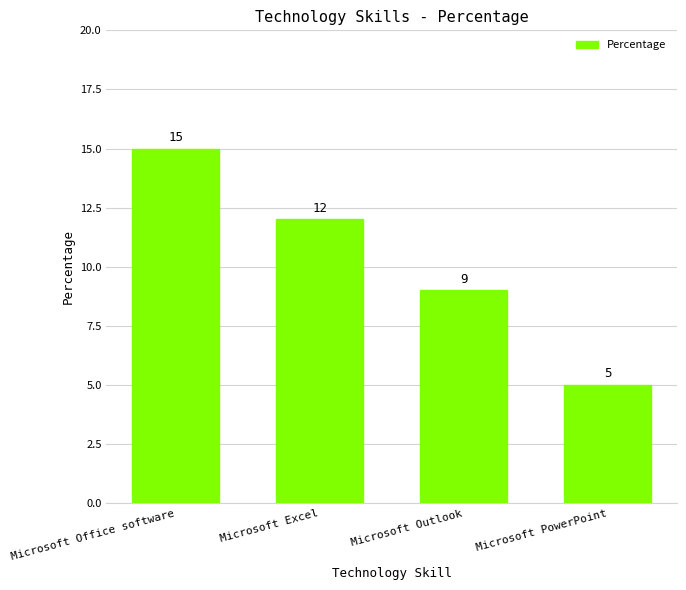

What is the difference between the values at Microsoft Outlook and Microsoft PowerPoint?

4